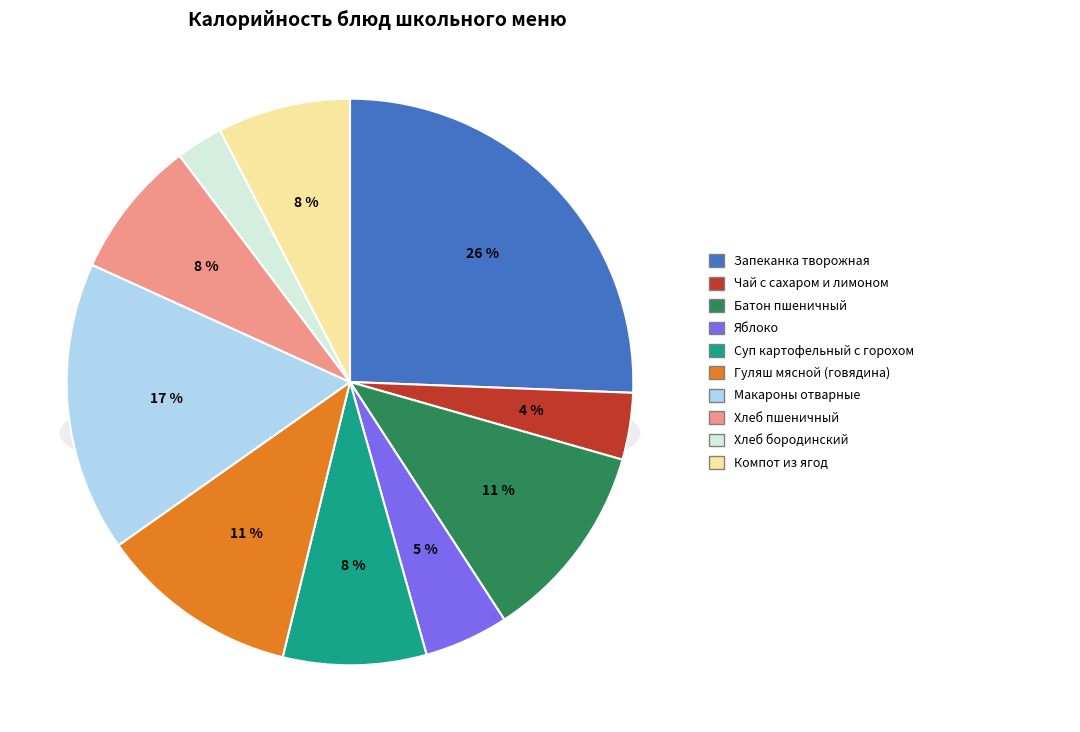

To the nearest percent, what is the combined percentage of Хлеб бородинский and Чай с сахаром и лимоном?

6%